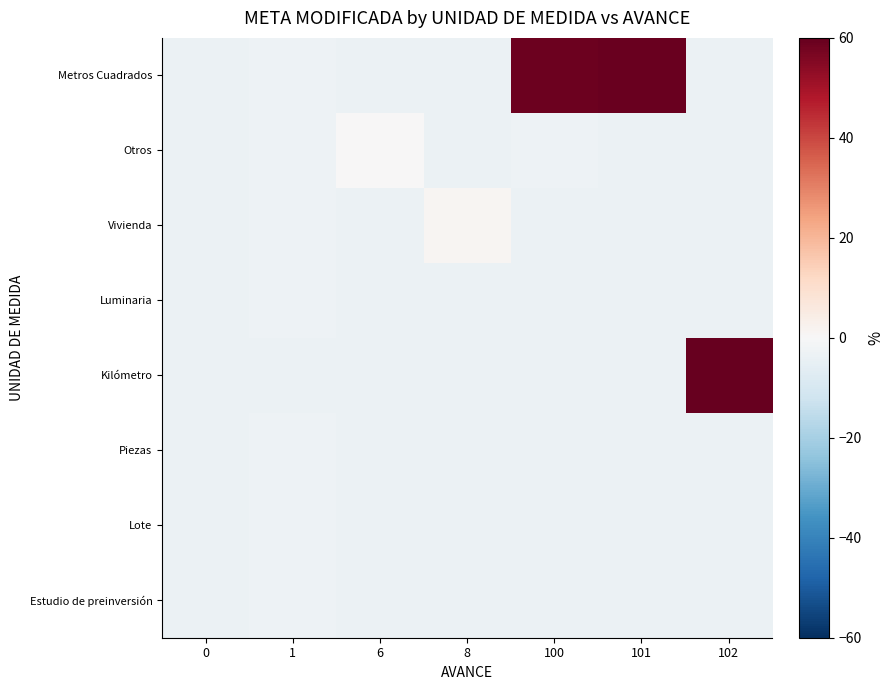

Reading right to left, transcribe all the data shown in this chart.

Metros Cuadrados: 102=-3.6	101=59.4	100=58.8	8=-3.6	6=-3.6	1=-3.0	0=-3.6
Otros: 102=-3.6	101=-3.6	100=-3.0	8=-3.6	6=0.1	1=-3.0	0=-3.6
Vivienda: 102=-3.6	101=-3.6	100=-3.6	8=1.4	6=-3.6	1=-3.0	0=-3.6
Luminaria: 102=-3.6	101=-3.6	100=-3.6	8=-3.6	6=-3.6	1=-3.0	0=-3.6
Kilómetro: 102=60.0	101=-3.6	100=-3.6	8=-3.6	6=-3.6	1=-3.6	0=-3.6
Piezas: 102=-3.6	101=-3.6	100=-3.6	8=-3.6	6=-3.6	1=-3.0	0=-3.6
Lote: 102=-3.6	101=-3.6	100=-3.6	8=-3.6	6=-3.6	1=-3.0	0=-3.6
Estudio de preinversión: 102=-3.6	101=-3.6	100=-3.6	8=-3.6	6=-3.6	1=-3.0	0=-3.6